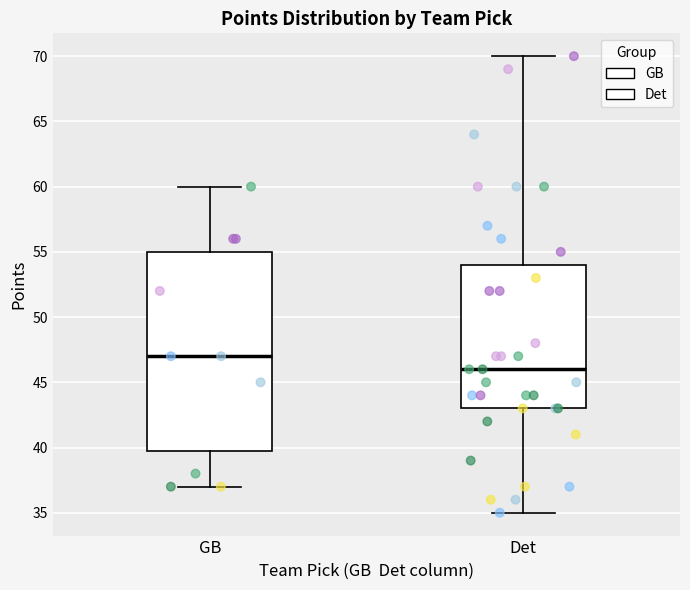

Which box is the tallest, from its lower edge to its upper edge?

GB